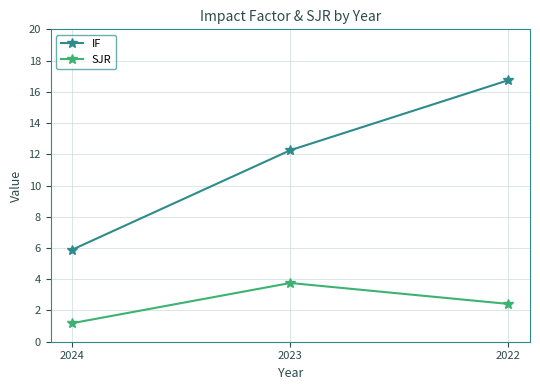

At 2022, list the series in order from largest to smallest.

IF, SJR